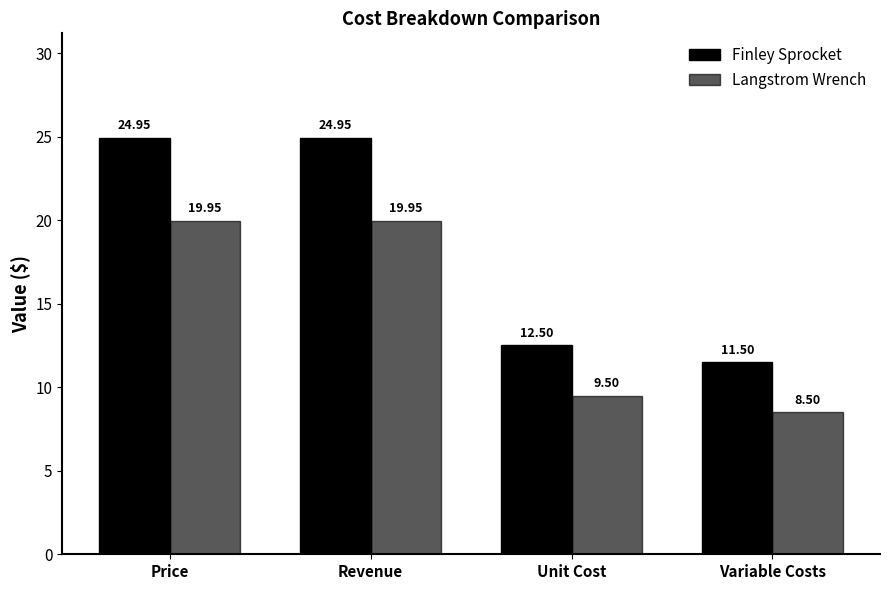

How many bars are there in total?

8